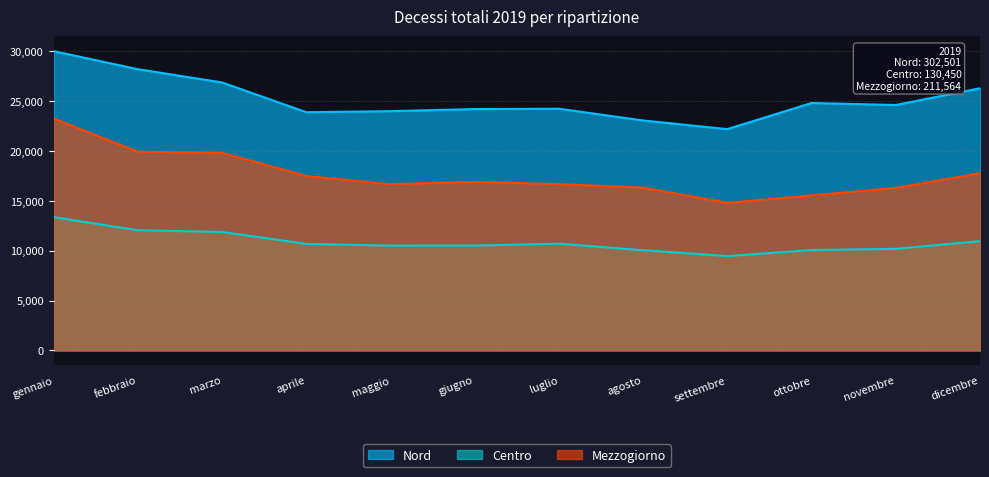

What is the minimum value shown in the chart?

9460